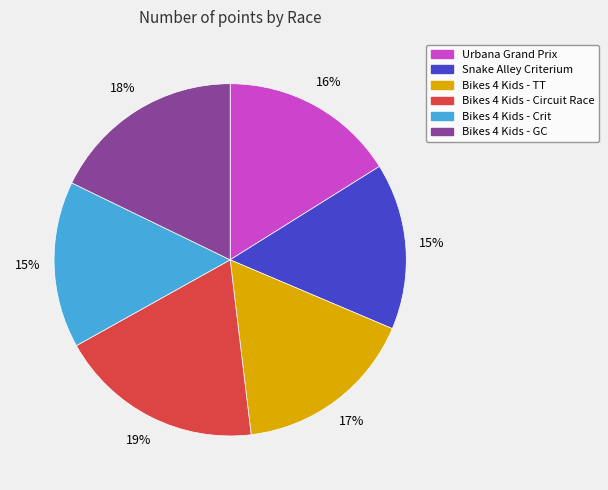

What is the largest slice in the pie chart?

Bikes 4 Kids - Circuit Race